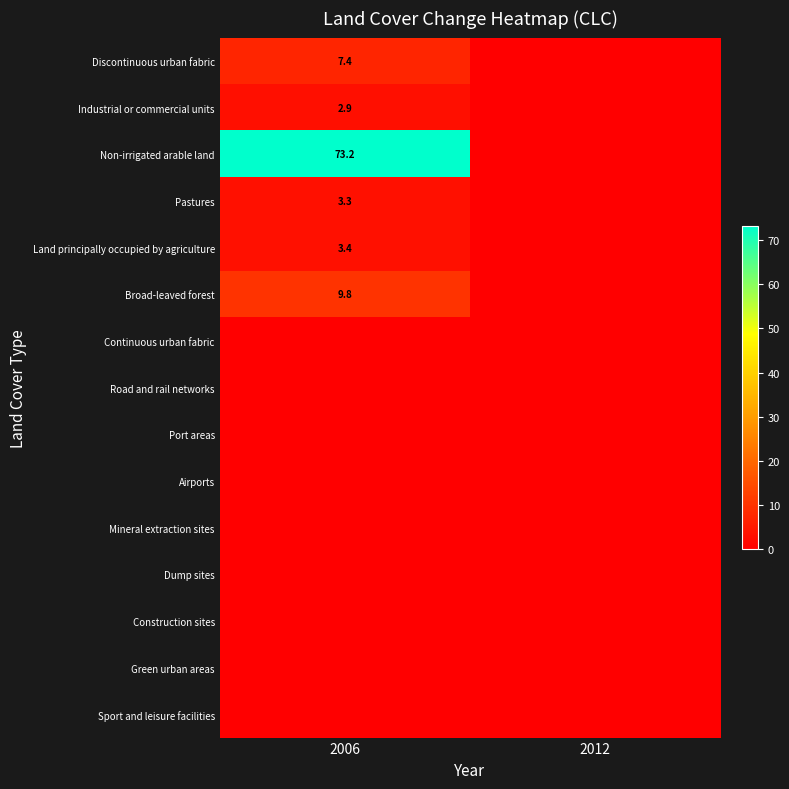

True or false: Non-irrigated arable land has a value of 109.5 at 2006.

False